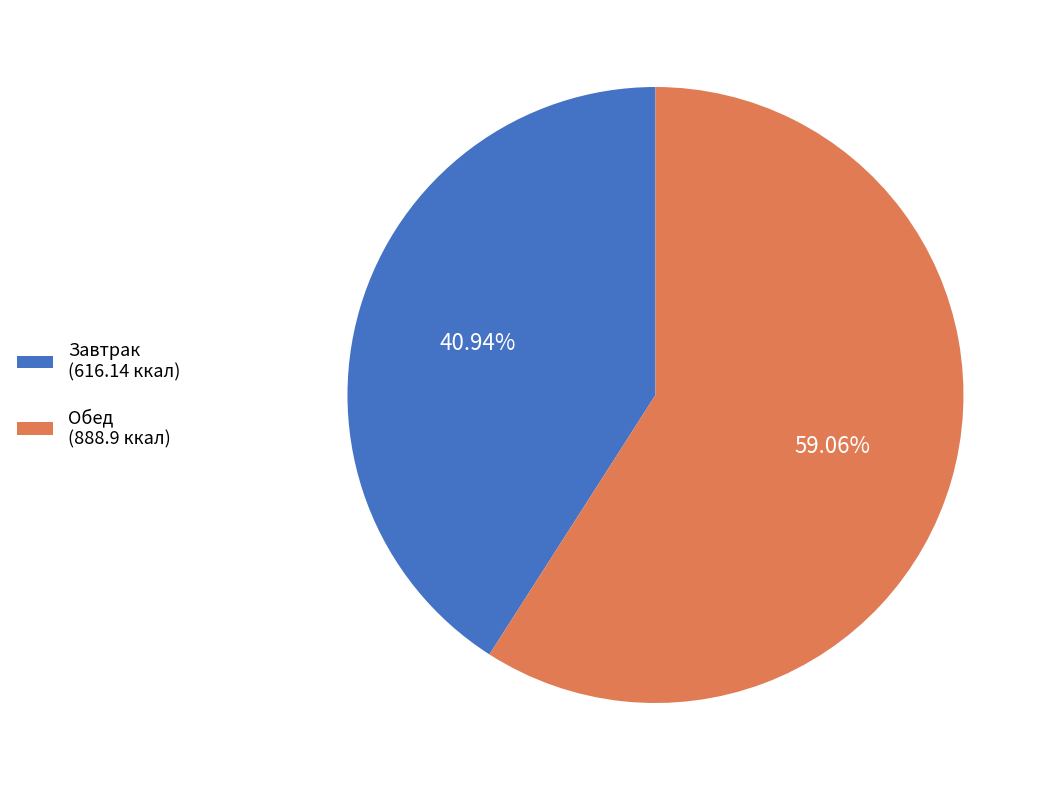

What is the smallest slice in the pie chart?

Завтрак